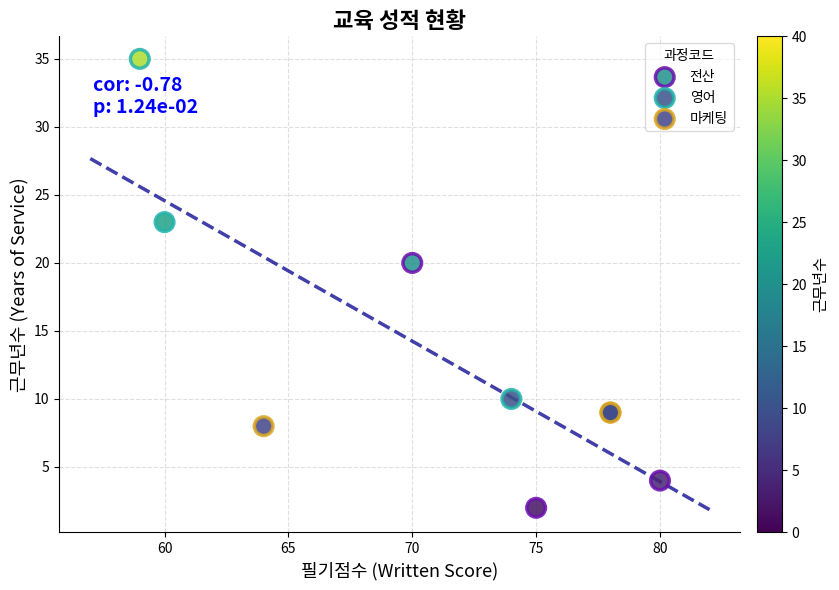

Which series contains the lowest Y value?

전산